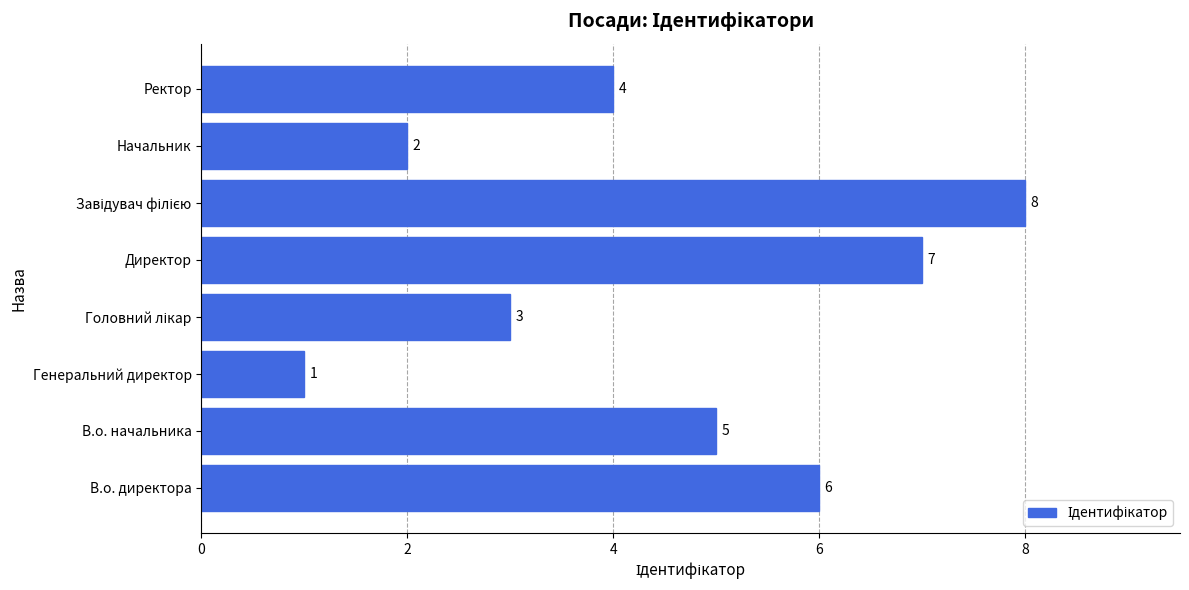

What is the difference between the second highest and minimum values?

6